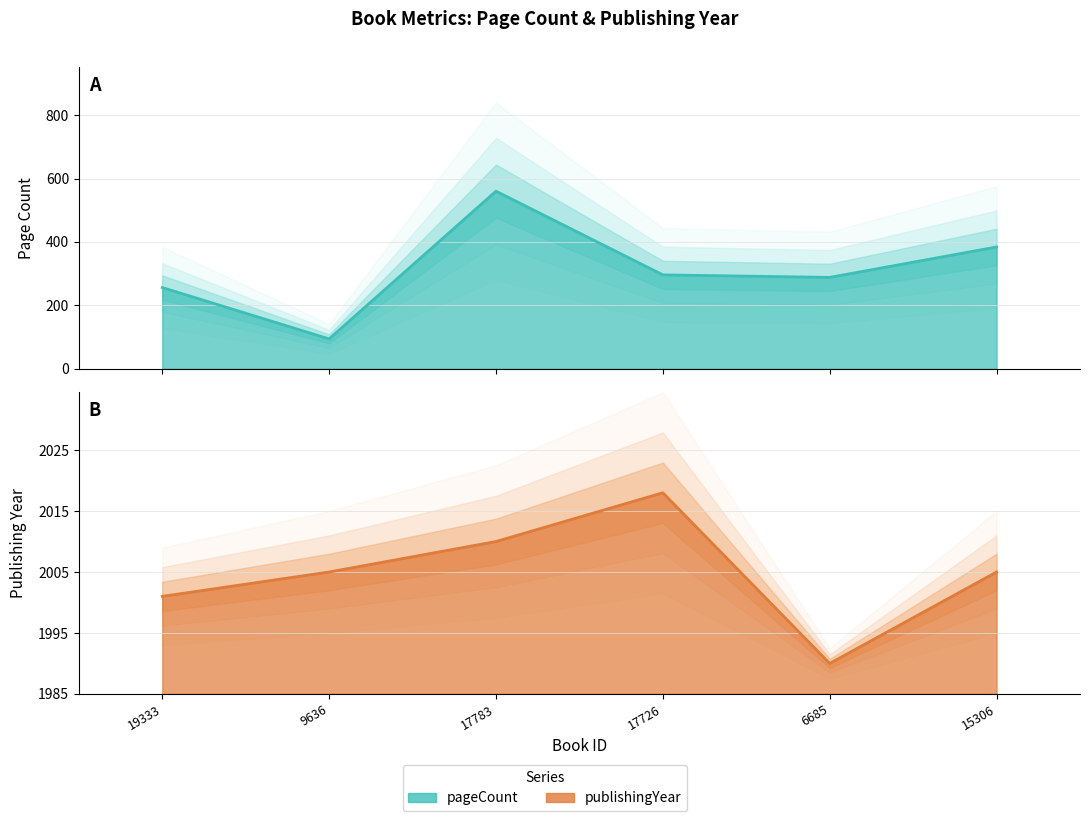

How many distinct data groups are displayed?

2